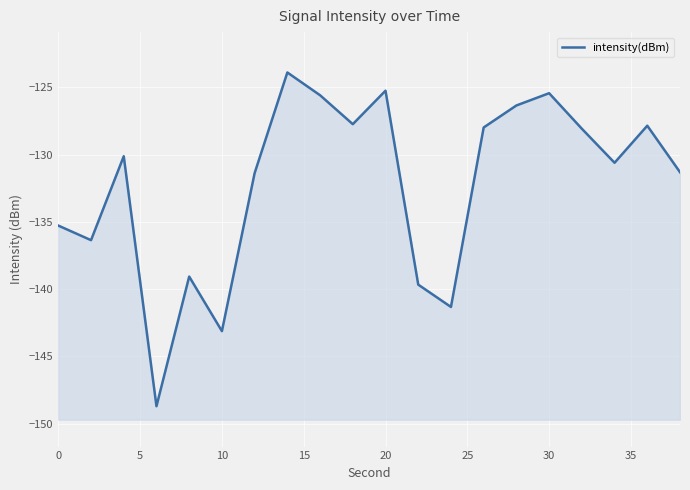

How many distinct data groups are displayed?

1